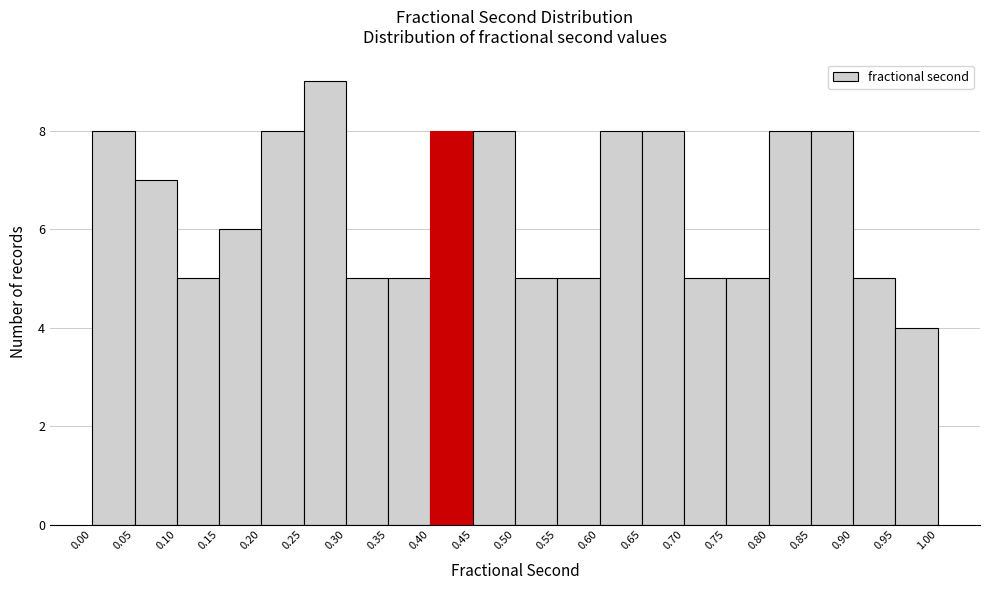

Reading left to right, transcribe this chart: for each bar, give the range it covers on the x-axis and its height. The values are not printed on the chart, so give them approximately, as read against the axis.

0.00 to 0.05: 8
0.05 to 0.10: 7
0.10 to 0.15: 5
0.15 to 0.20: 6
0.20 to 0.25: 8
0.25 to 0.30: 9
0.30 to 0.35: 5
0.35 to 0.40: 5
0.40 to 0.45: 8
0.45 to 0.50: 8
0.50 to 0.55: 5
0.55 to 0.60: 5
0.60 to 0.65: 8
0.65 to 0.70: 8
0.70 to 0.75: 5
0.75 to 0.80: 5
0.80 to 0.85: 8
0.85 to 0.90: 8
0.90 to 0.95: 5
0.95 to 1.00: 4